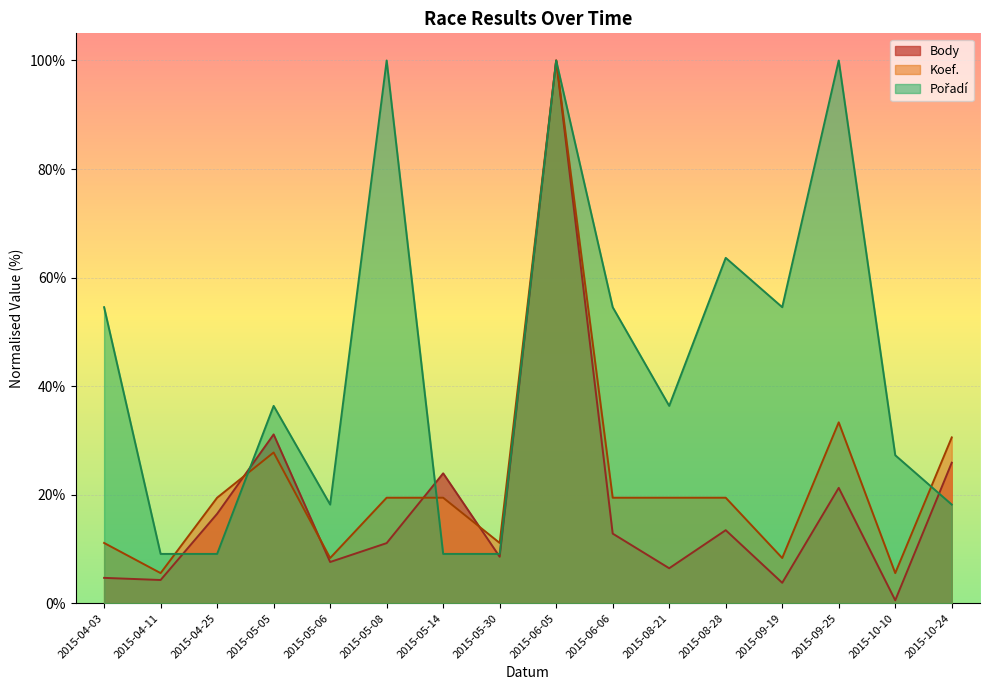

At 2015-05-08, list the series in order from largest to smallest.

Pořadí, Koef., Body